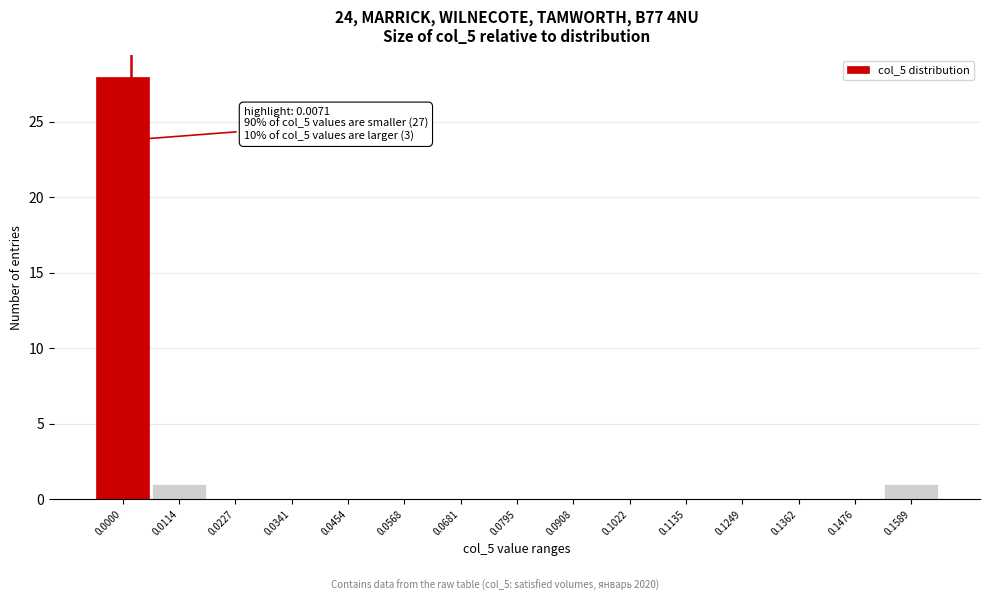

Reading left to right, list all the values displayed in this chart.

0.0000=28	0.0114=1	0.0227=0	0.0341=0	0.0454=0	0.0568=0	0.0681=0	0.0795=0	0.0908=0	0.1022=0	0.1135=0	0.1249=0	0.1362=0	0.1476=0	0.1589=1